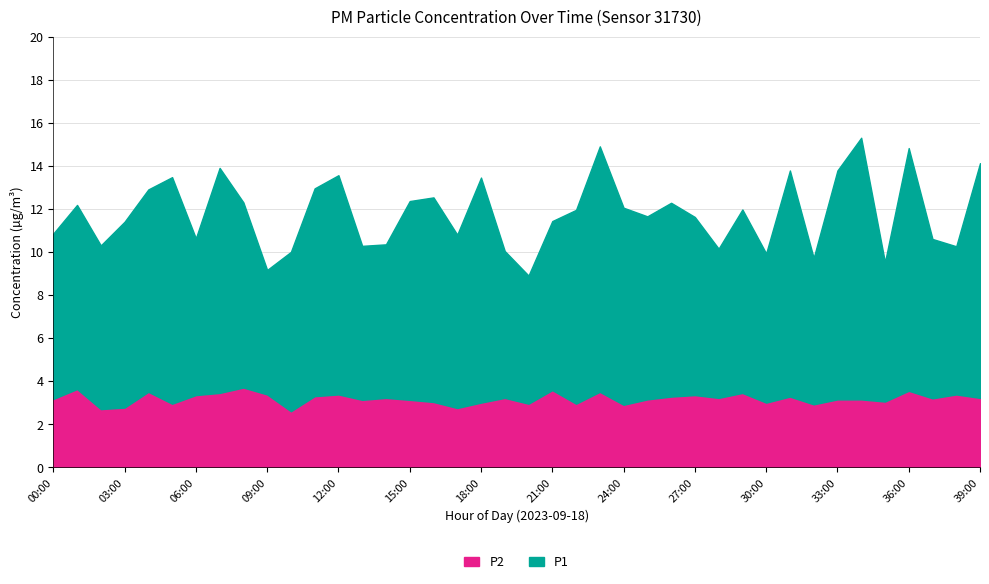

True or false: P2 has a value of 3.6 at 21:00.

True